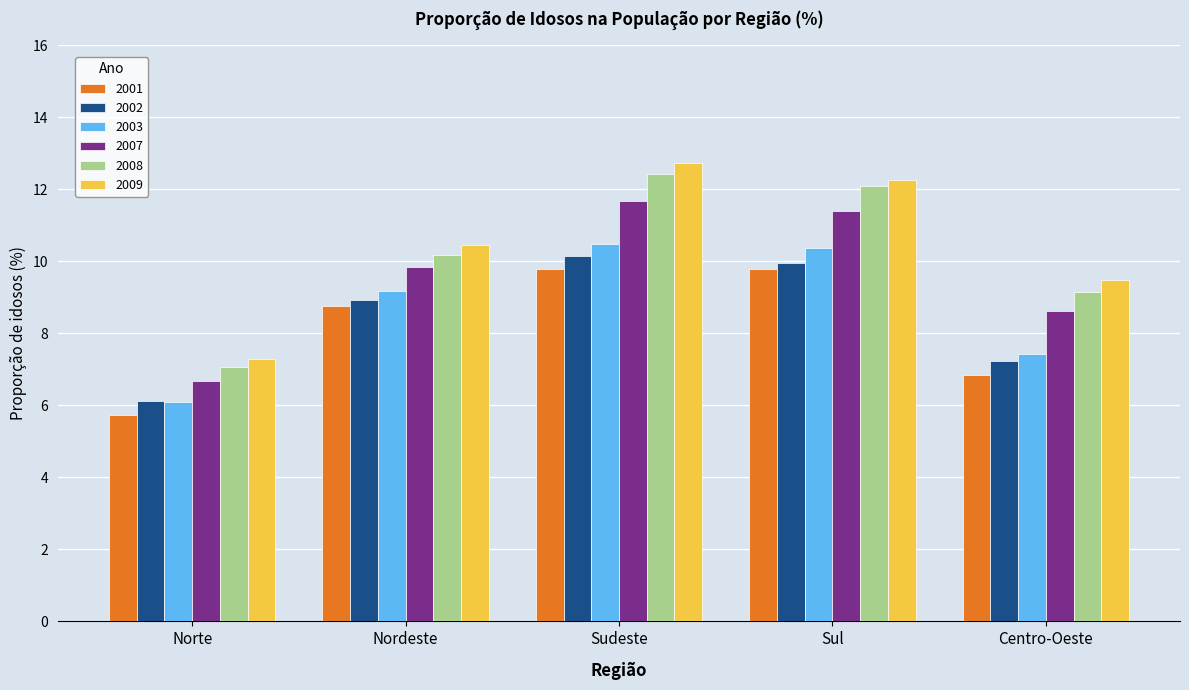

What is the greatest value displayed?

12.7